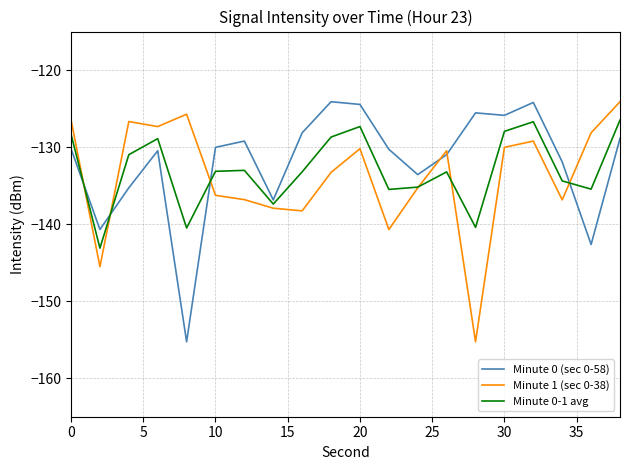

After their last crossing, which series has the higher values: Minute 0-1 avg or Minute 0 (sec 0-58)?

Minute 0-1 avg